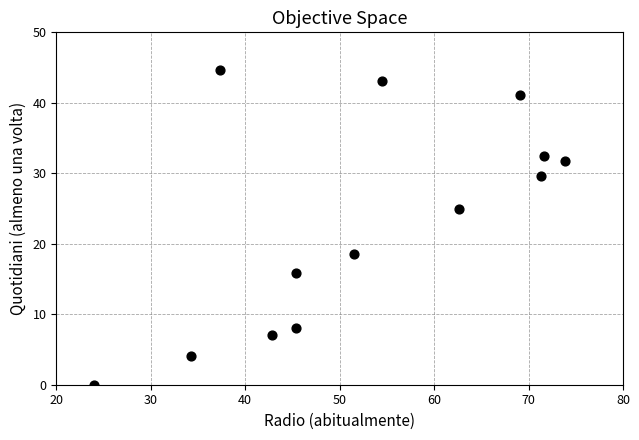

What Y value in the scatter plot is closest to 22?

25.0